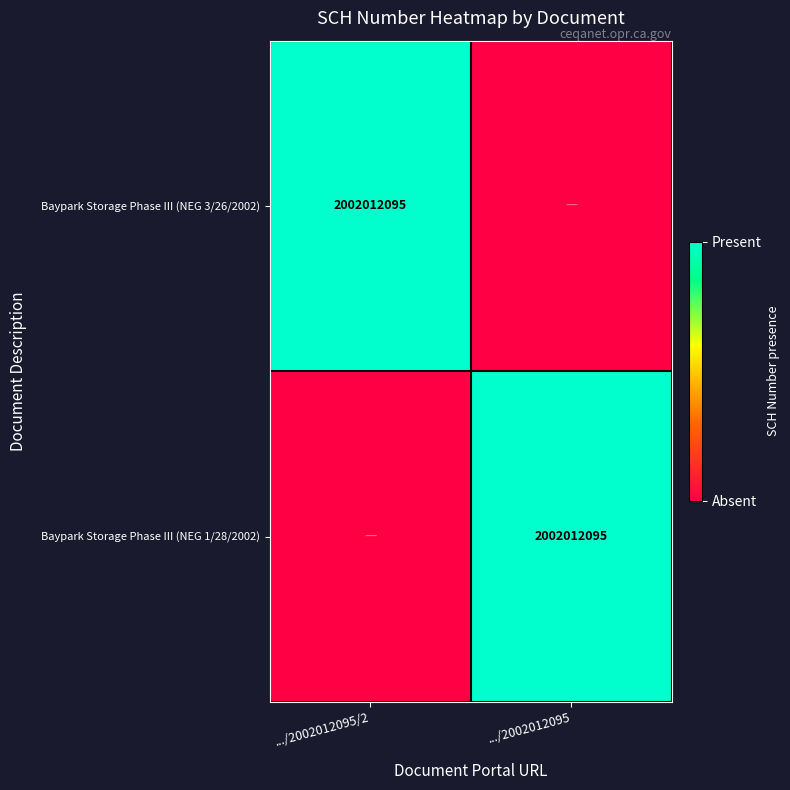

The value of Baypark Storage Phase III (NEG 3/26/2002) at .../2002012095/2 is 2002012095. True or false?

True